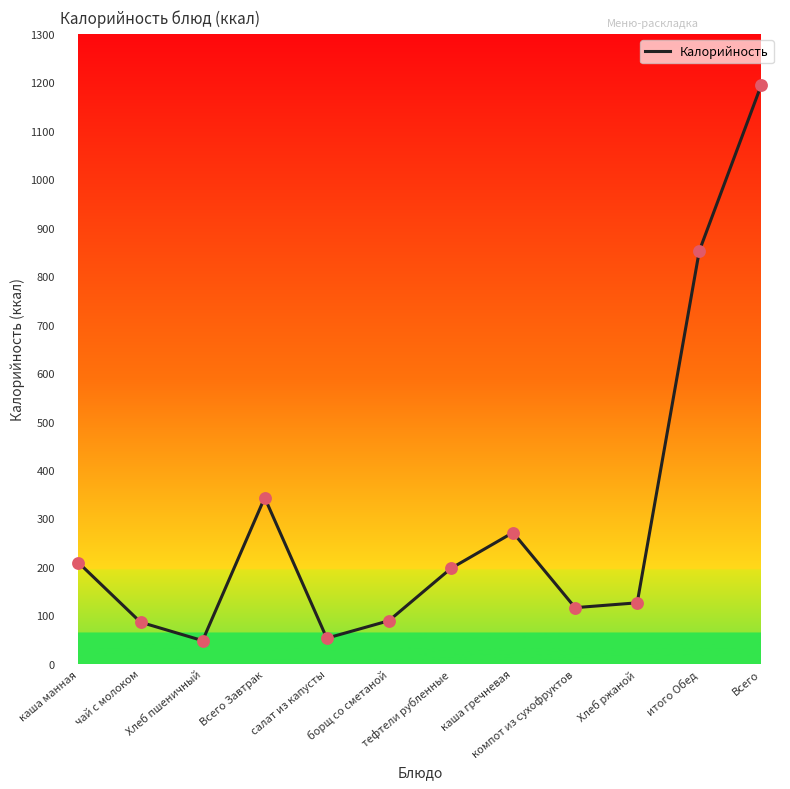

What is the ratio of the value at итого Обед to the value at тефтели рубленные?

4.3